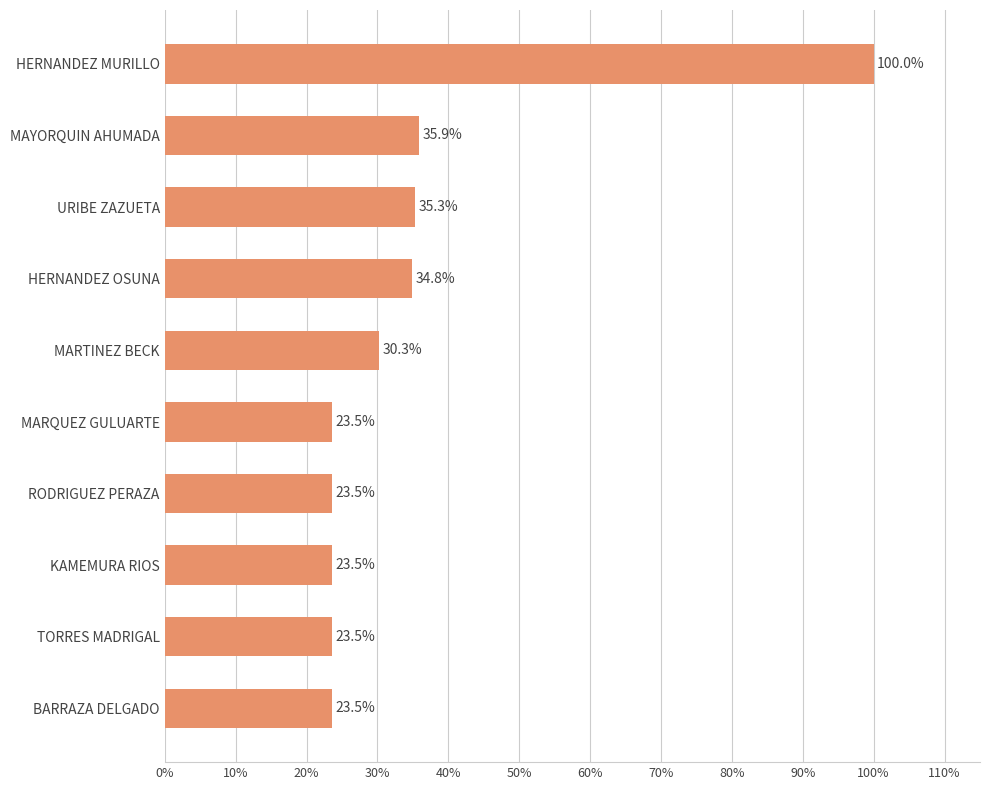

Which label corresponds to the largest value in the chart?

HERNANDEZ MURILLO